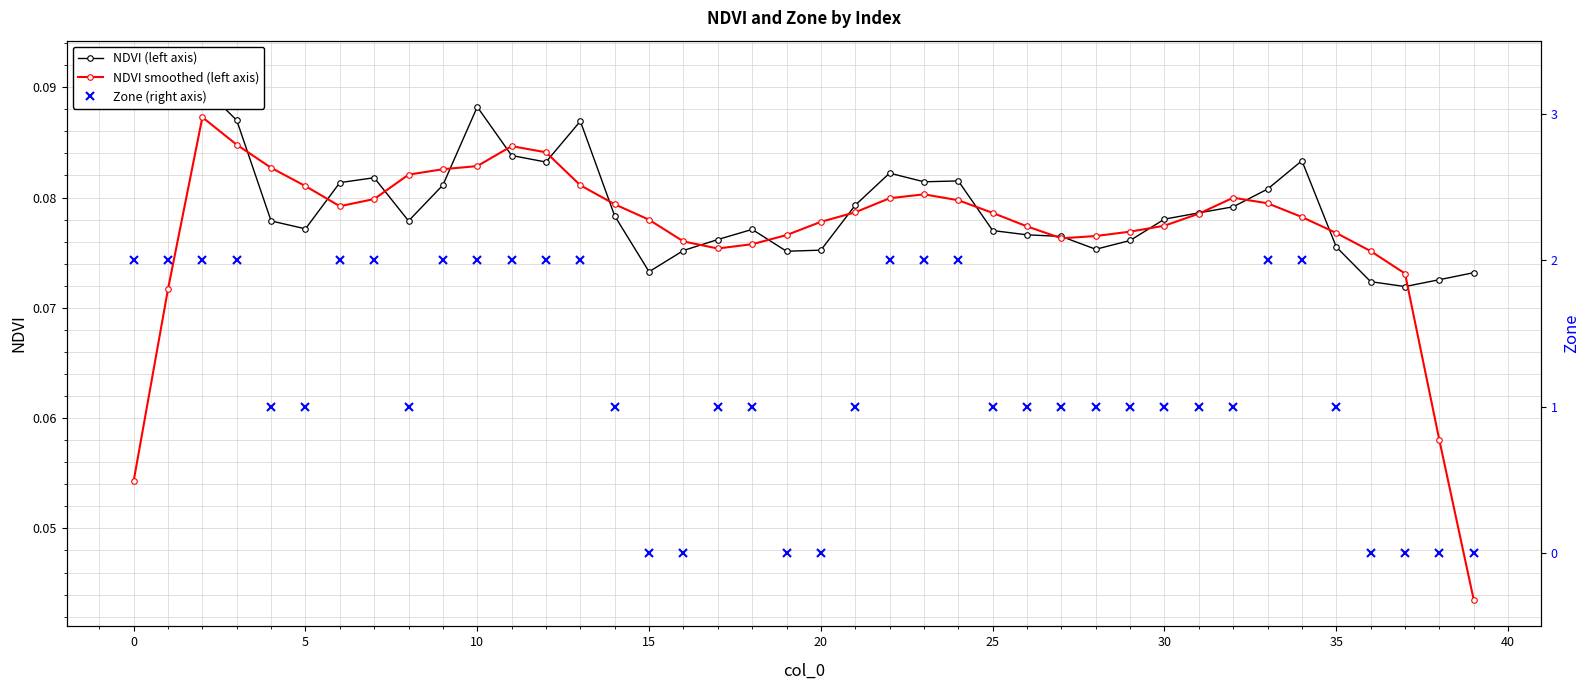

What is the greatest value displayed?

2.0